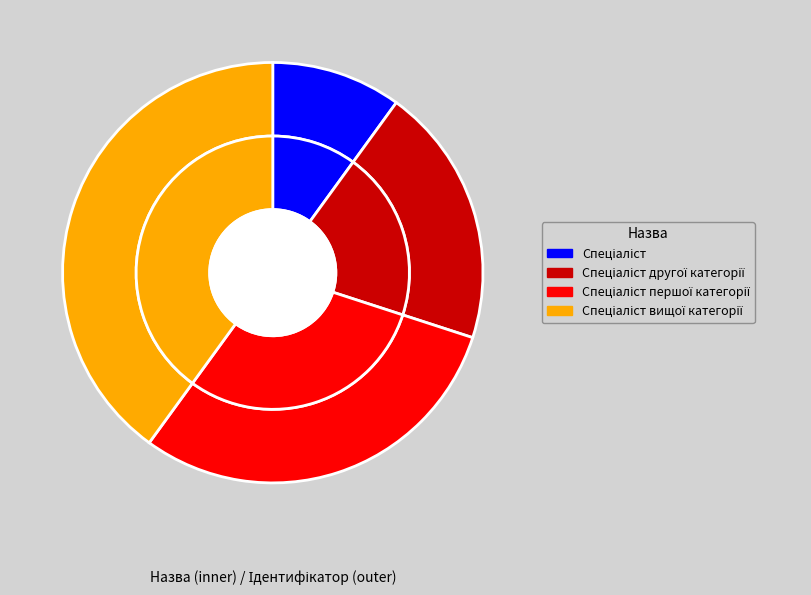

To the nearest percent, what is the difference between the Спеціаліст and Спеціаліст вищої категорії slice percentages?

30%